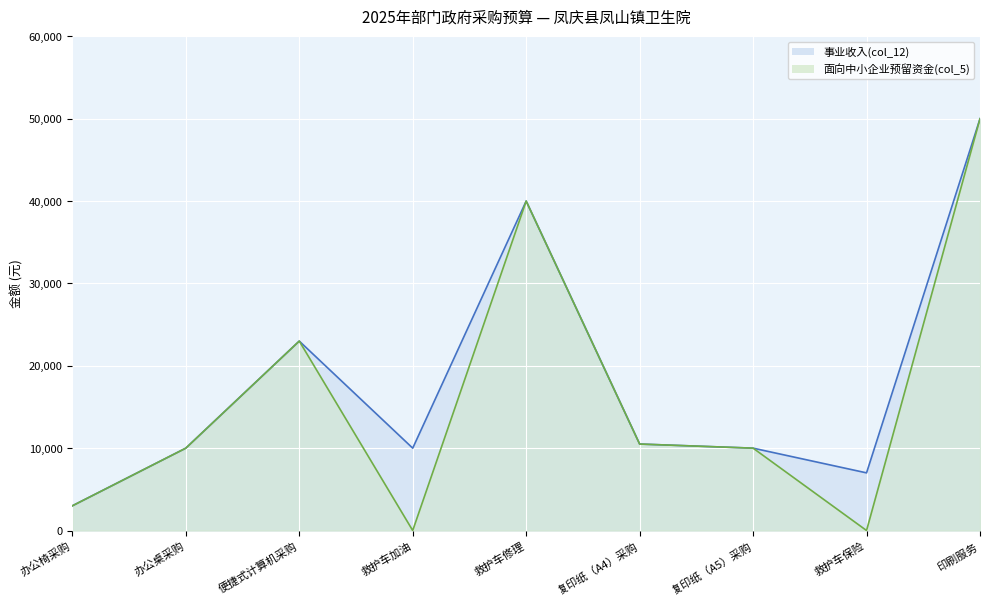

What position from the left is 复印纸（A4）采购?

6